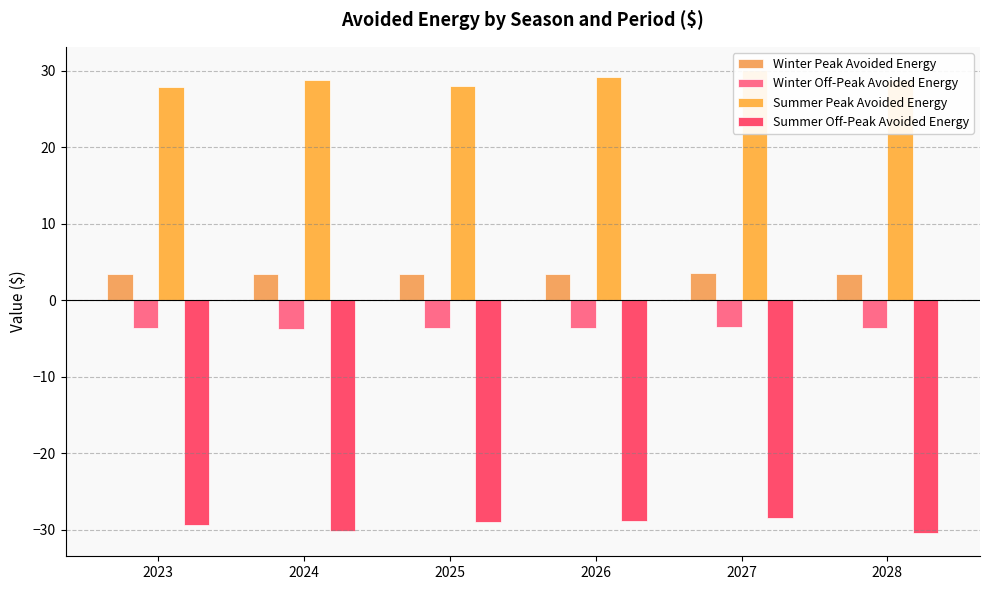

At how many categories does at least one series exceed -2?

6